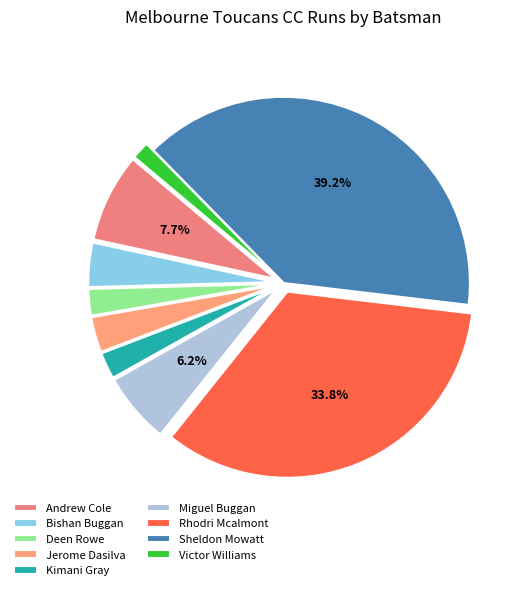

Is the sum of Kimani Gray and Bishan Buggan greater than half?

No